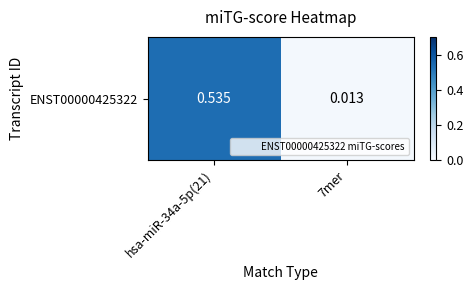

What is the change in value from hsa-miR-34a-5p(21) to 7mer?

-0.5